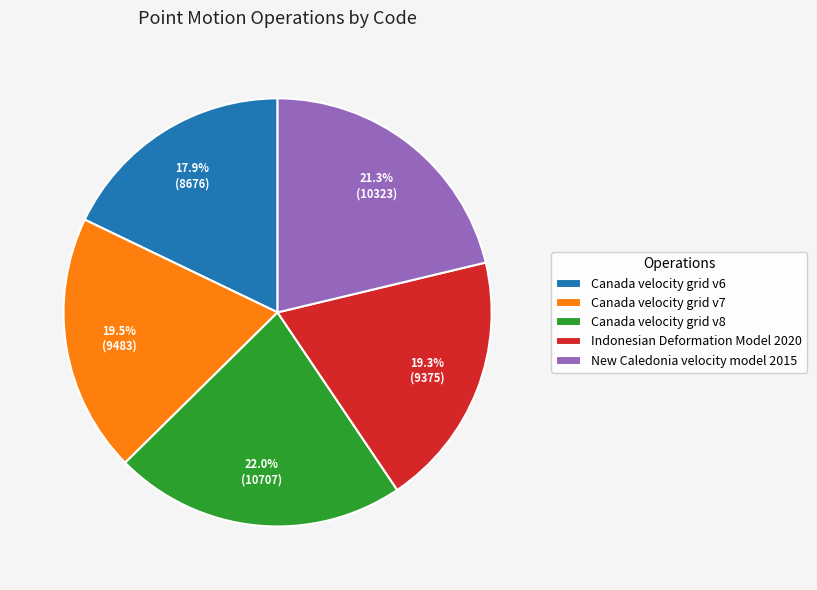

Is Canada velocity grid v8 the majority of the pie?

No